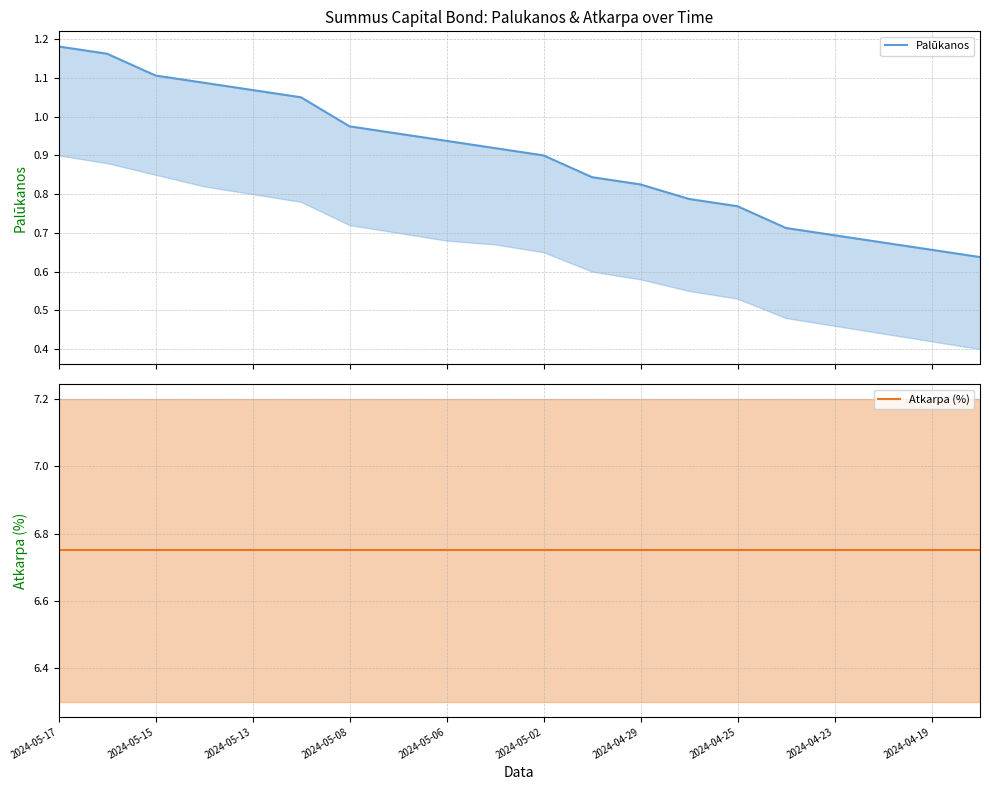

What is the average value of the Atkarpa (%) series?

6.8